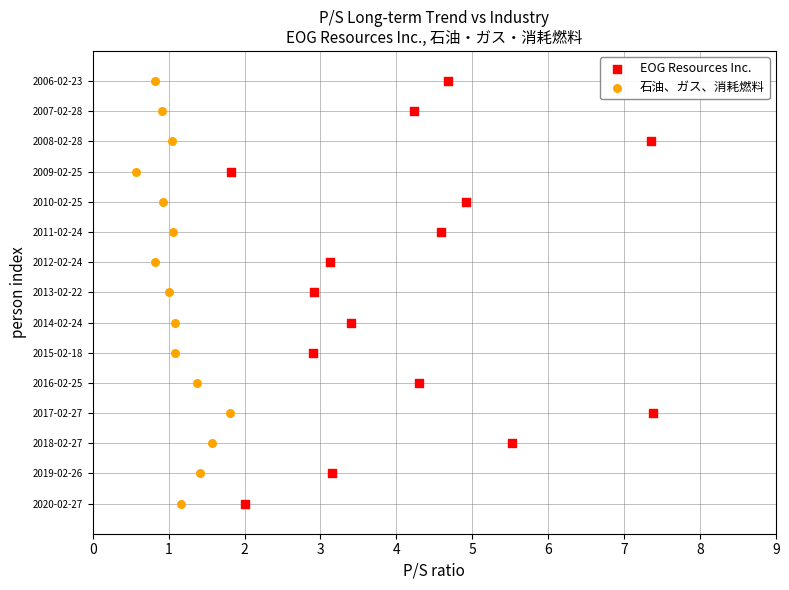

What are all the series names shown in the legend?

EOG Resources Inc., 石油、ガス、消耗燃料